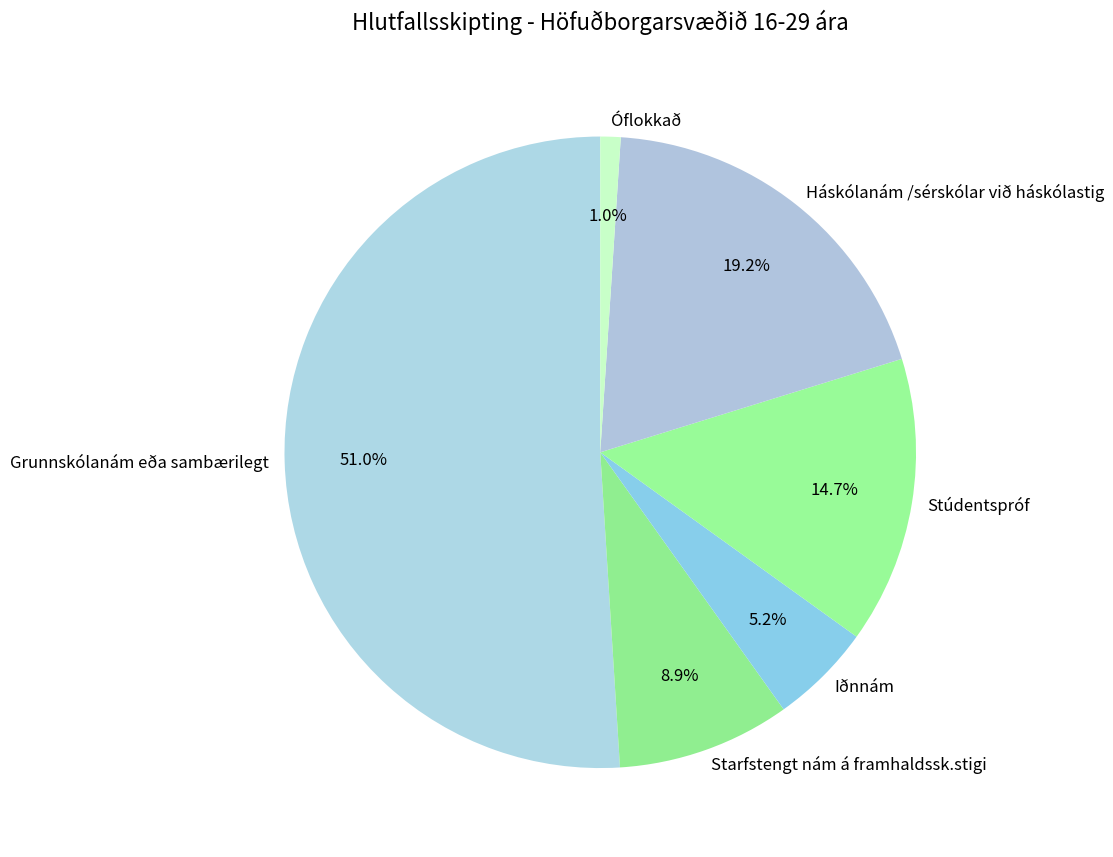

Is it true that Háskólanám /sérskólar við háskólastig is 19% of the pie?

True